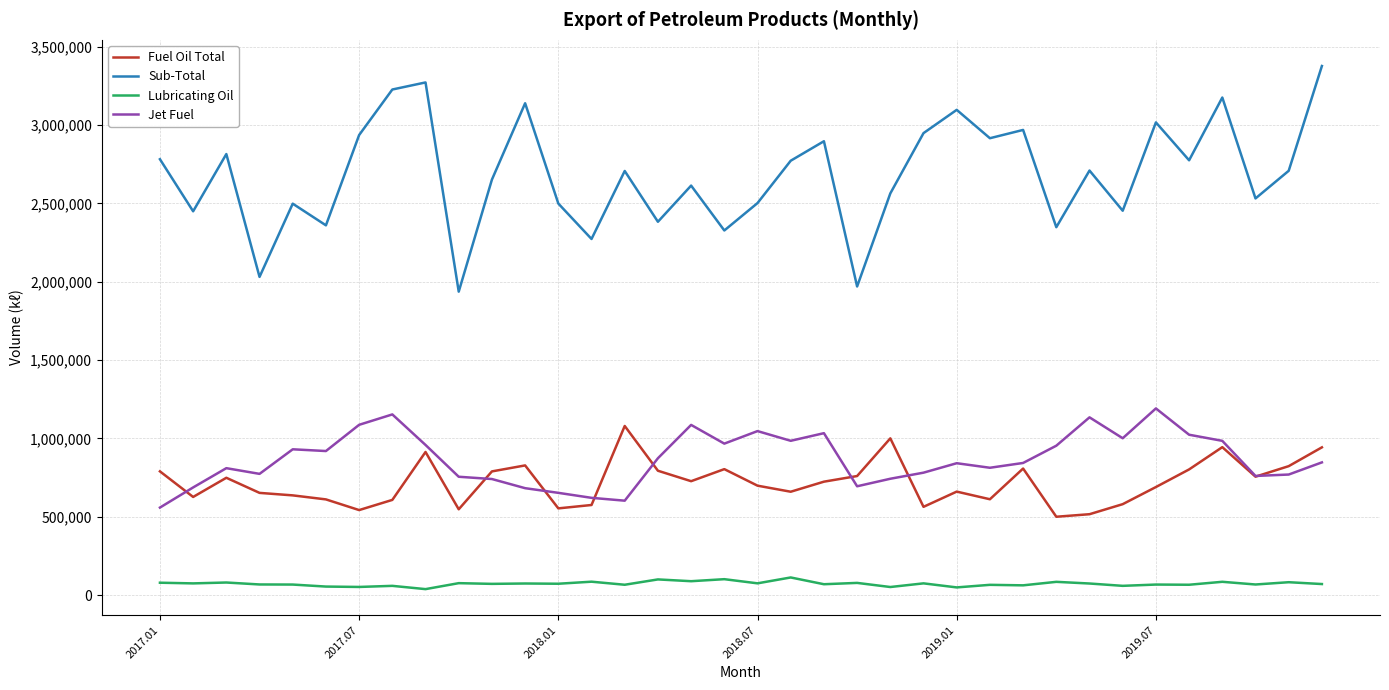

What is the sum of all Sub-Total values?

96608874